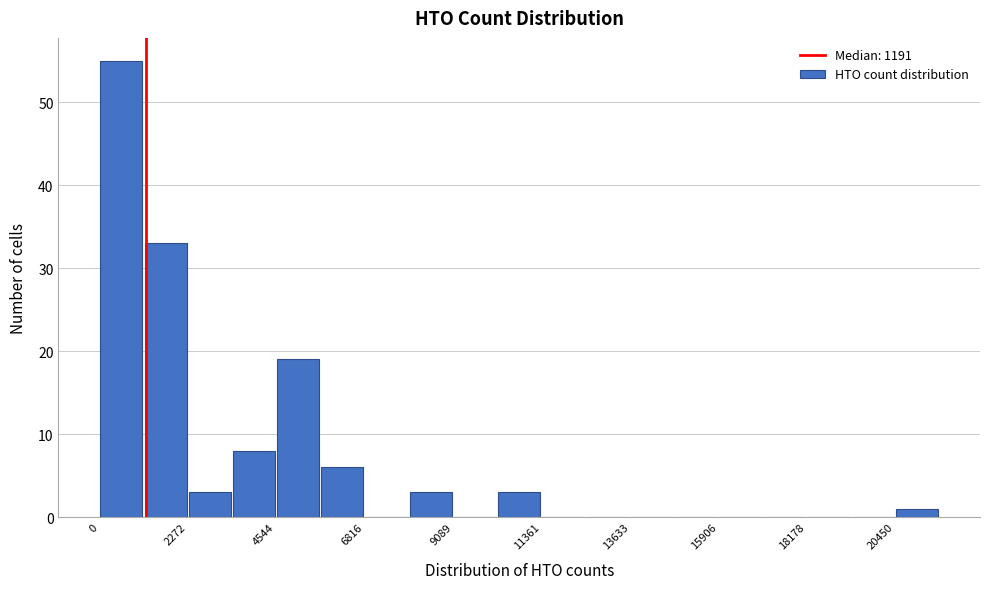

Read against the x-axis, roughly where is the centre of the tallest bar?

500